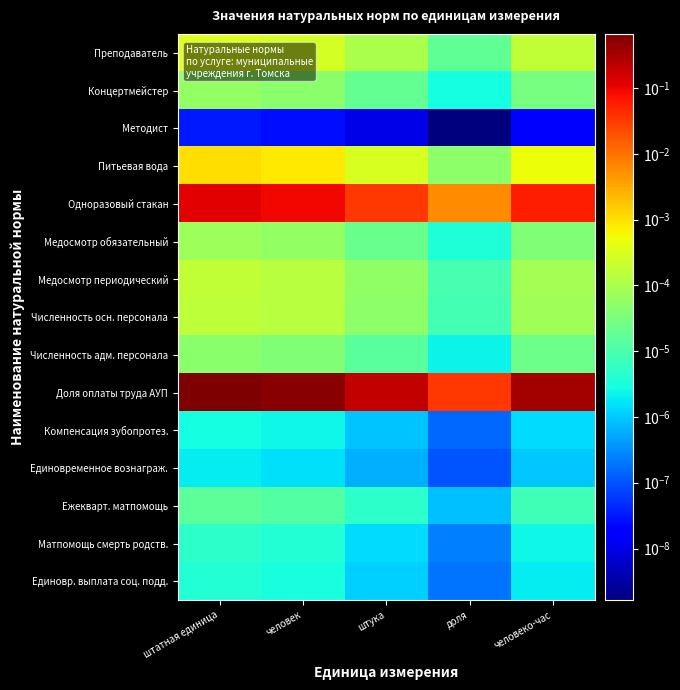

What is the difference between the highest and lowest values at человек?

0.5